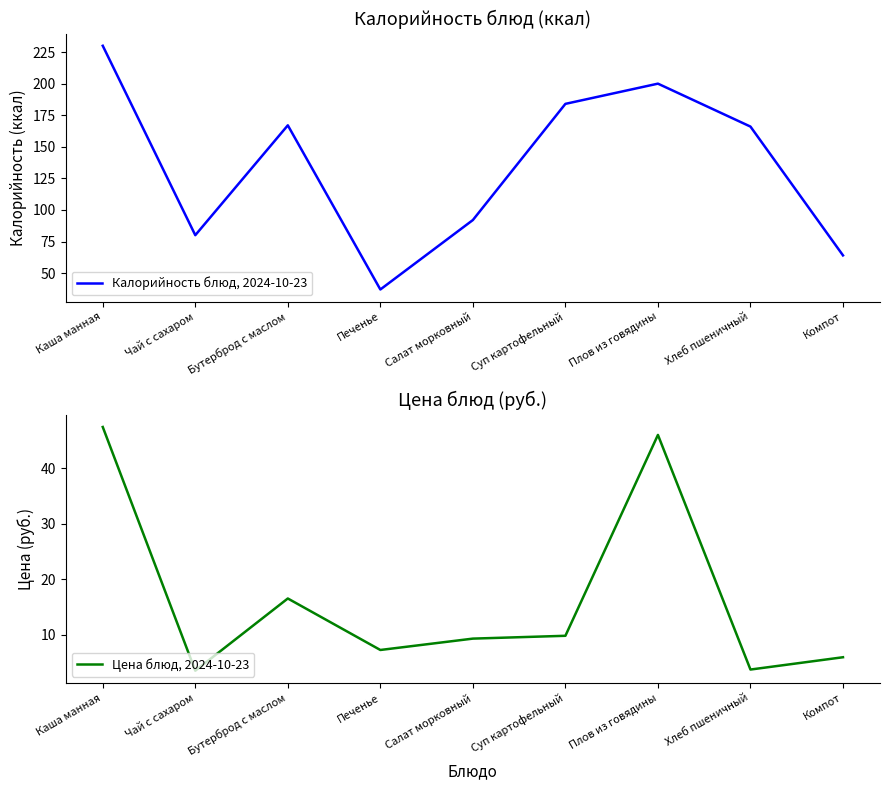

Where is the first local maximum for Калорийность блюд, 2024-10-23?

Бутерброд с маслом